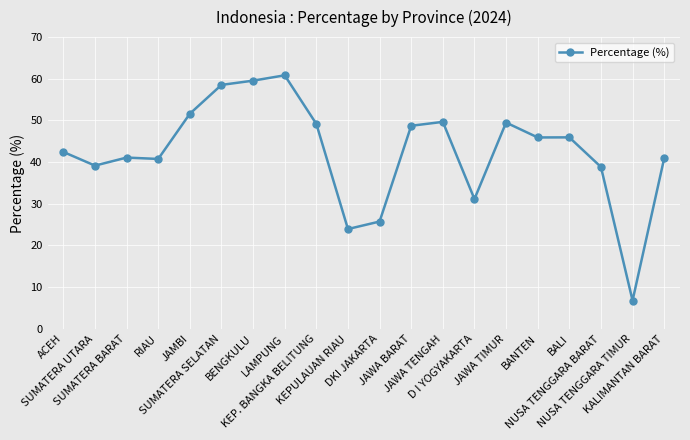

What is the maximum value shown in the chart?

60.8